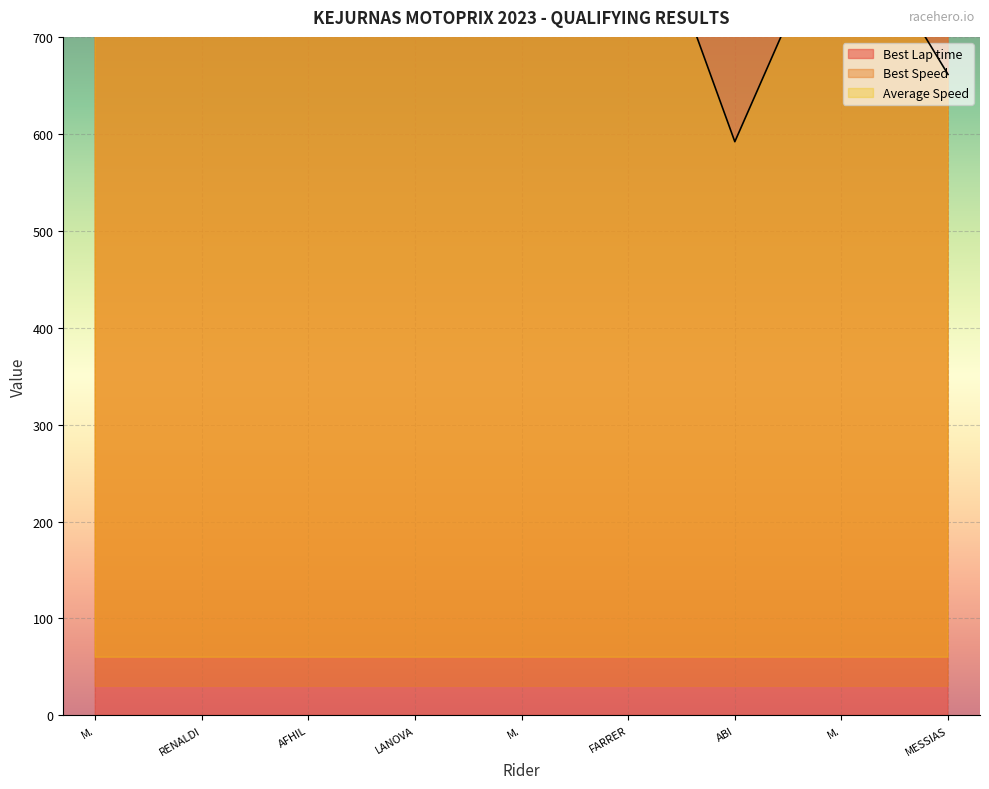

What position from the left is M. BADLI AYATULLAH?

1